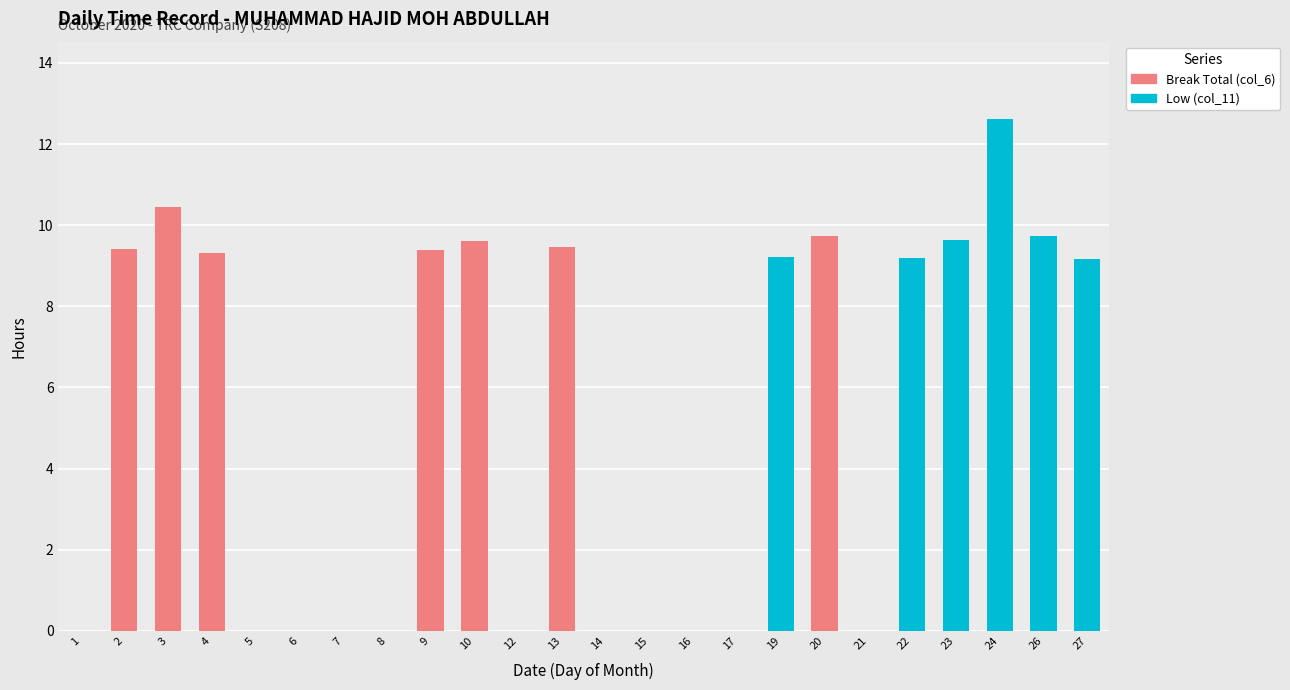

What is the sum of all Low (col_11) values?

59.6